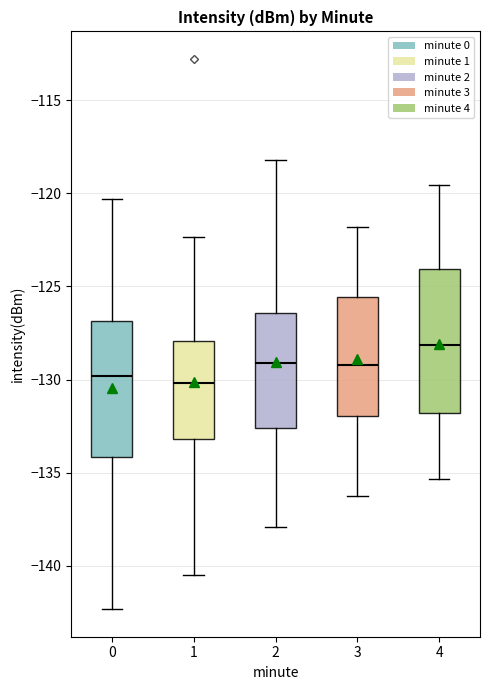

Reading left to right, read every box against the y-axis: the position of its median line, the range the box covers, and the ends of its whiskers. The values are not printed on the chart, so give them approximately, as read against the axis.

0: median -130.0, box -134.0 to -127.0, whiskers -142.5 to -120.5
1: median -130.0, box -133.0 to -128.0, whiskers -140.5 to -122.5
2: median -129.0, box -132.5 to -126.5, whiskers -138.0 to -118.0
3: median -129.0, box -132.0 to -125.5, whiskers -136.0 to -122.0
4: median -128.0, box -132.0 to -124.0, whiskers -135.5 to -119.5